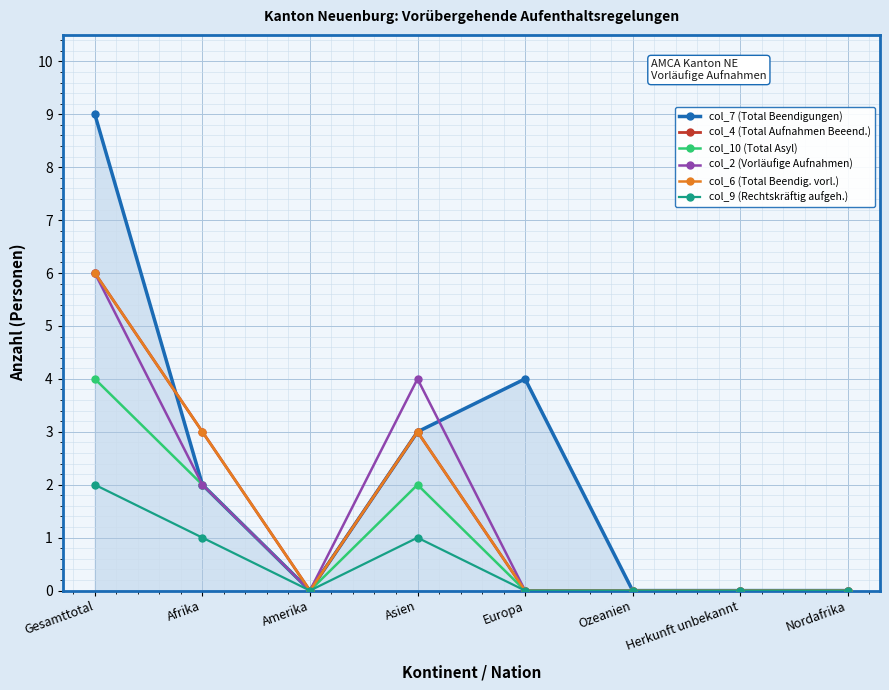

What is the average value of the col_2 (Vorläufige Aufnahmen) series?

2